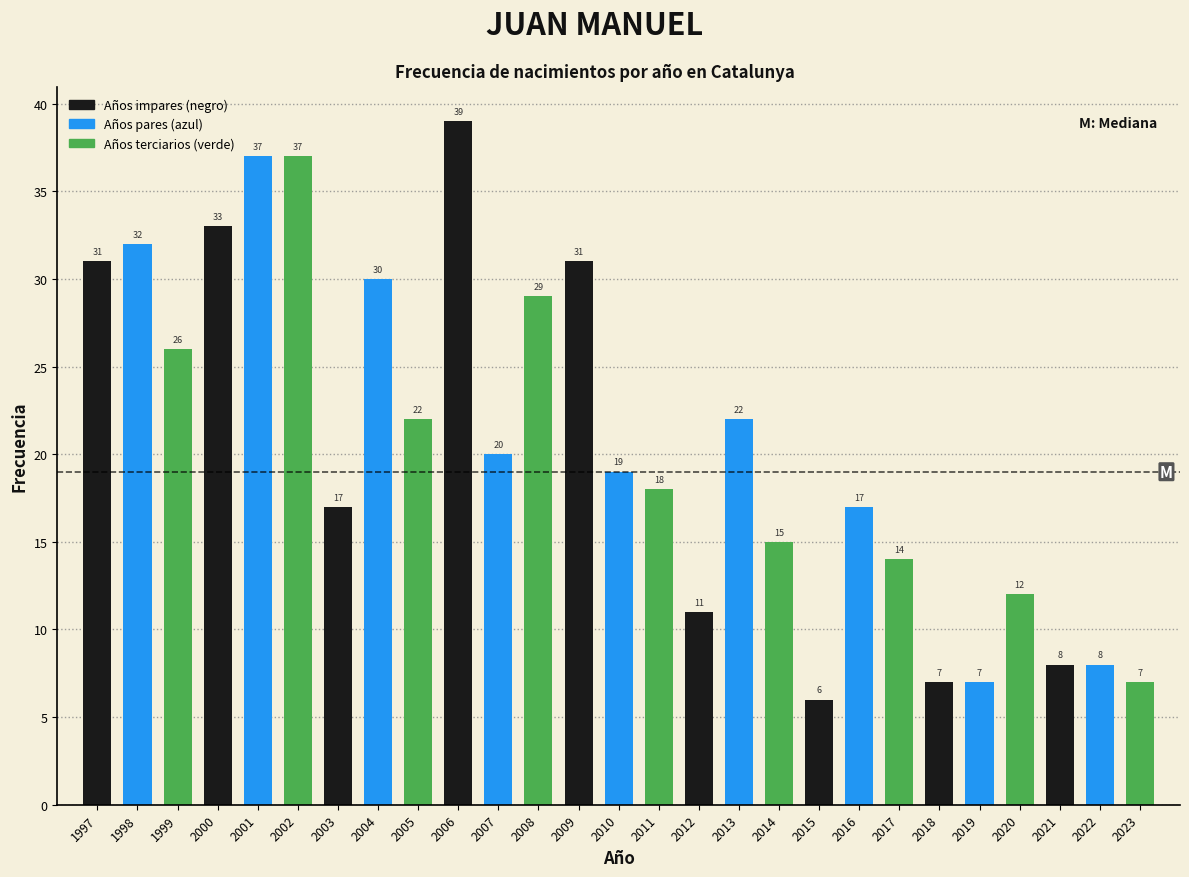

Reading left to right, extract all data points from this chart.

1997=31	1998=32	1999=26	2000=33	2001=37	2002=37	2003=17	2004=30	2005=22	2006=39	2007=20	2008=29	2009=31	2010=19	2011=18	2012=11	2013=22	2014=15	2015=6	2016=17	2017=14	2018=7	2019=7	2020=12	2021=8	2022=8	2023=7